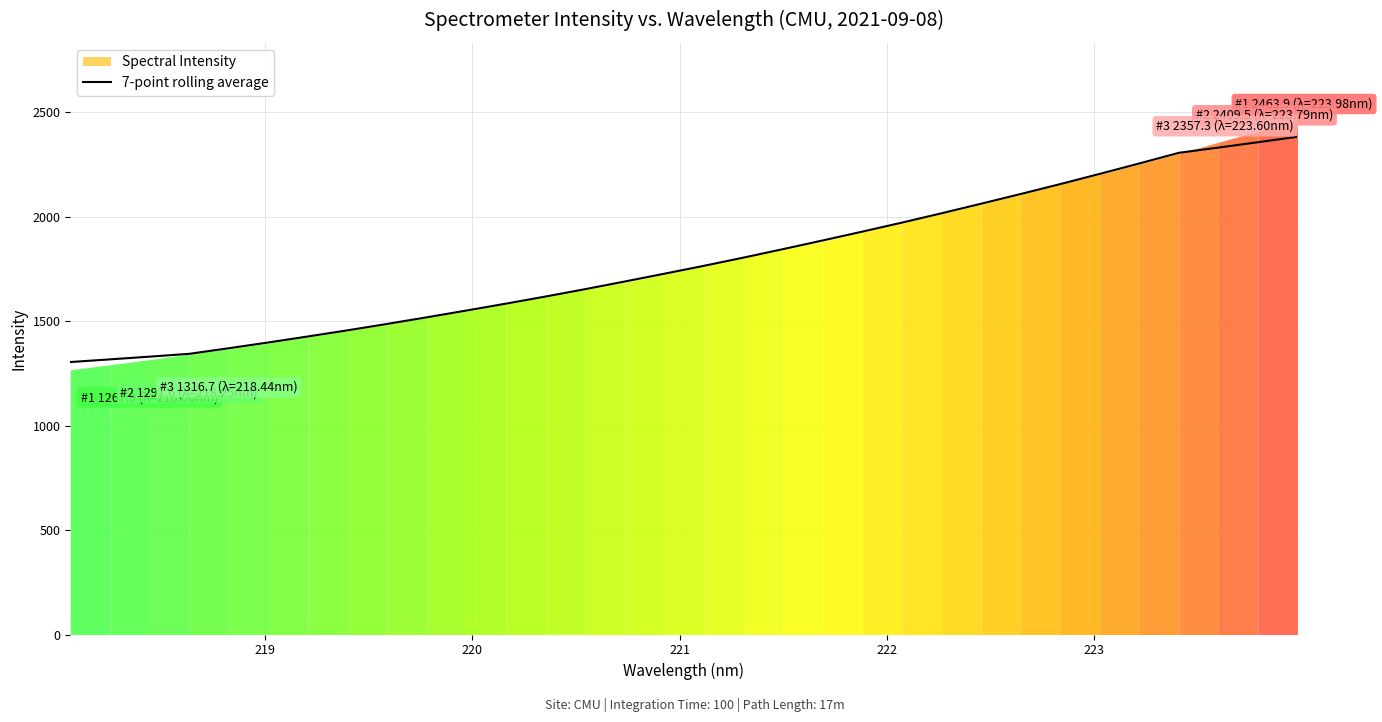

The chart shows a value of 650.4 at 224. True or false?

False